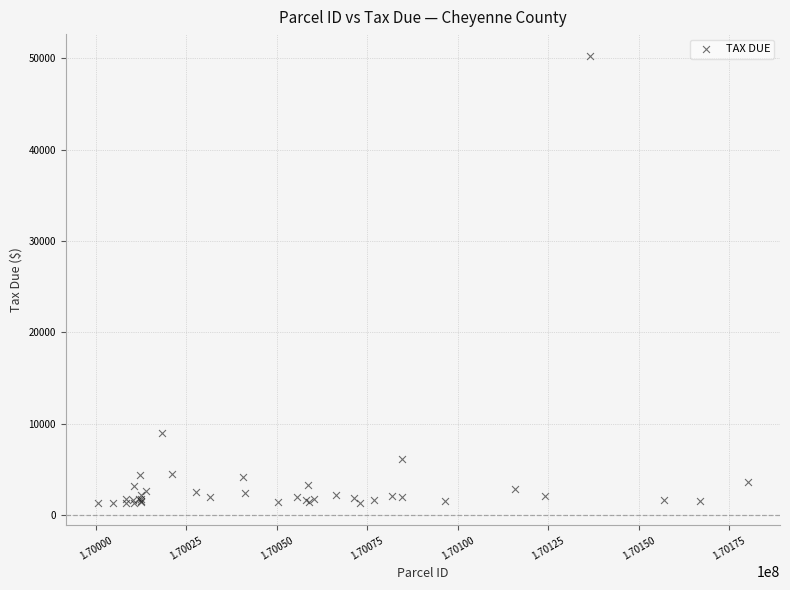

What Y value in the scatter plot is closest to 25767?

8949.3